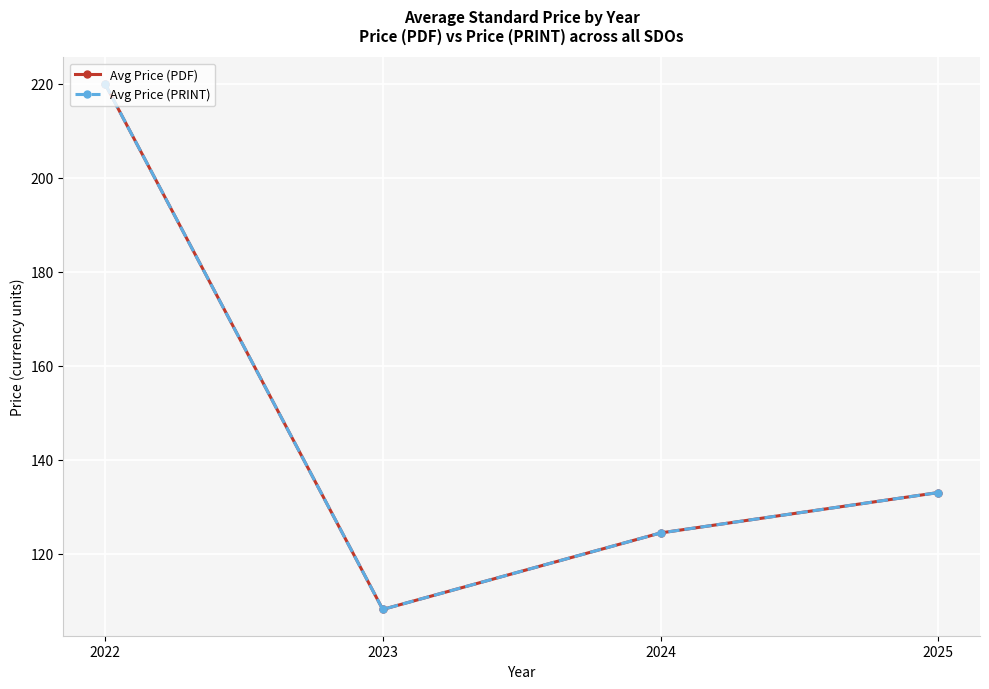

How many data points in Avg Price (PDF) are less than 133?

2